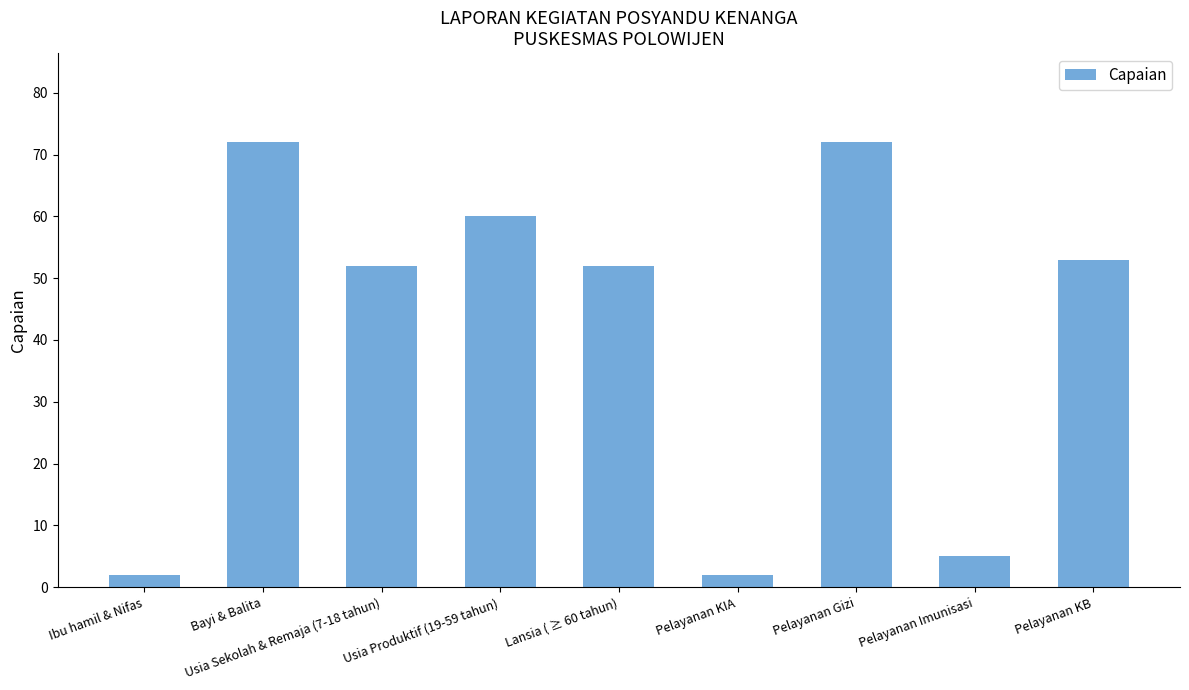

What is the smallest value displayed?

2